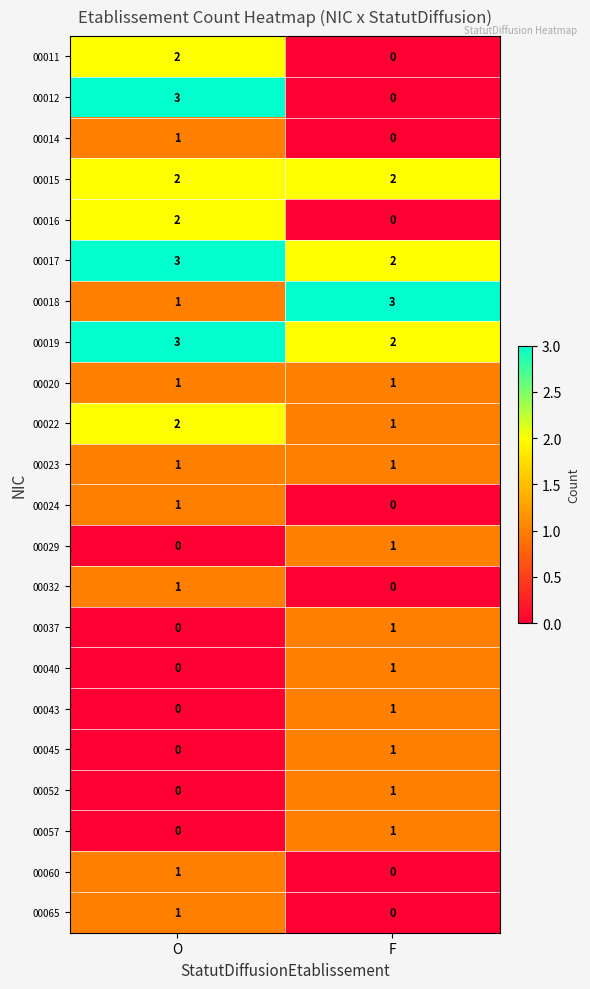

What is the difference between the highest and lowest values at O?

3